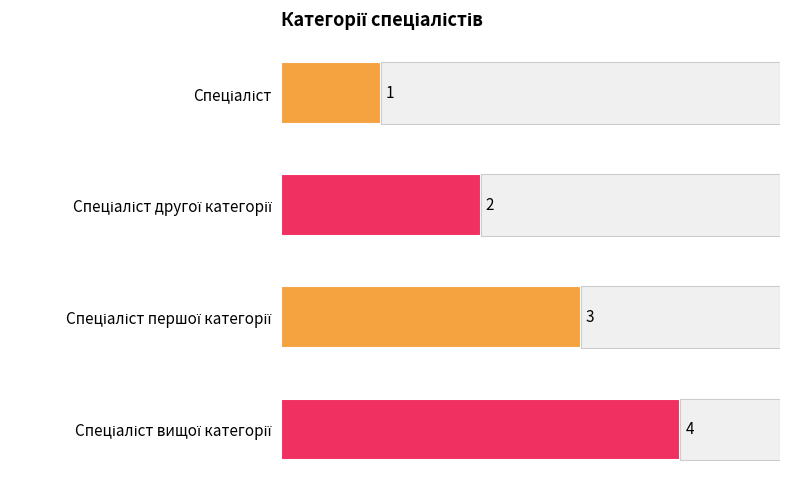

Reading left to right, transcribe all the data shown in this chart.

1	2	3	4